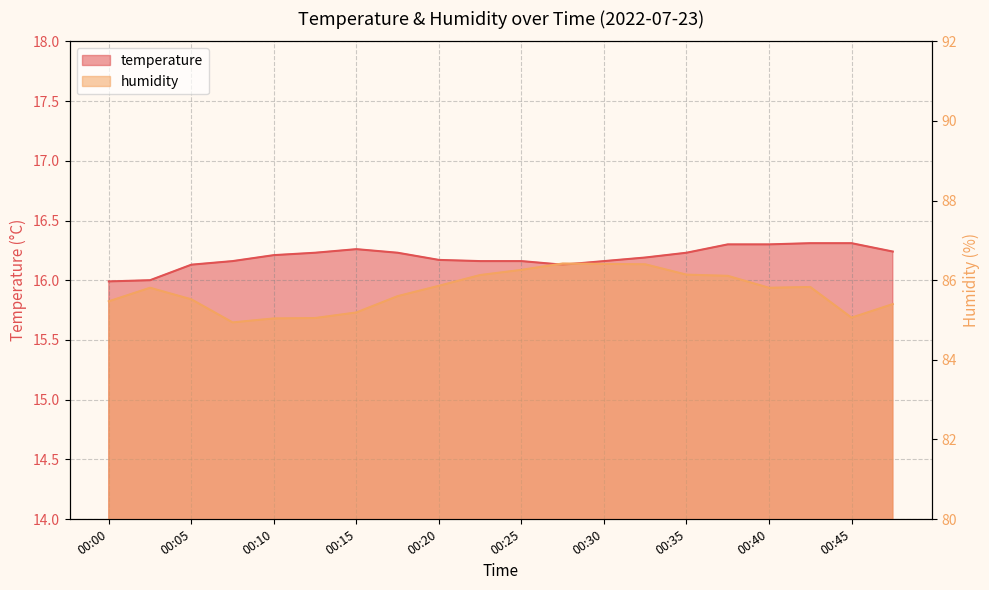

Reading left to right, extract all data points from this chart.

temperature: 16.0	16.0	16.1	16.2	16.2	16.2	16.3	16.2	16.2	16.2	16.2	16.1	16.2	16.2	16.2	16.3	16.3	16.3	16.3	16.2
humidity: 85.5	85.8	85.5	84.9	85.0	85.0	85.2	85.6	85.9	86.1	86.3	86.4	86.4	86.4	86.1	86.1	85.8	85.8	85.1	85.4